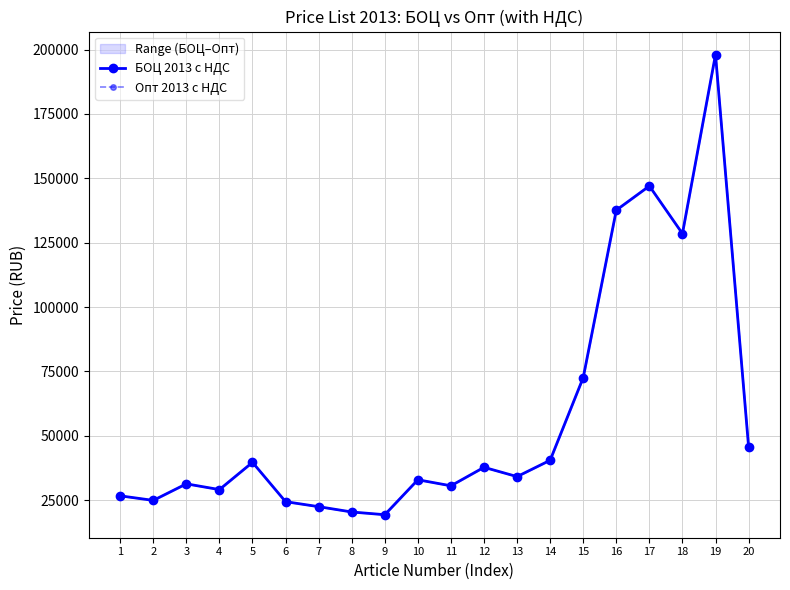

Is it true that БОЦ 2013 с НДС equals 14649 at 20?

False